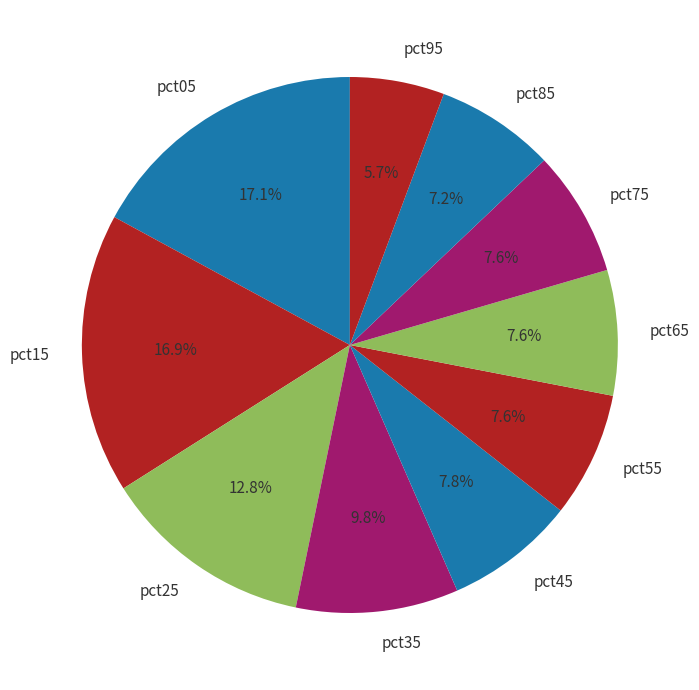

How many slices are in this pie chart?

10